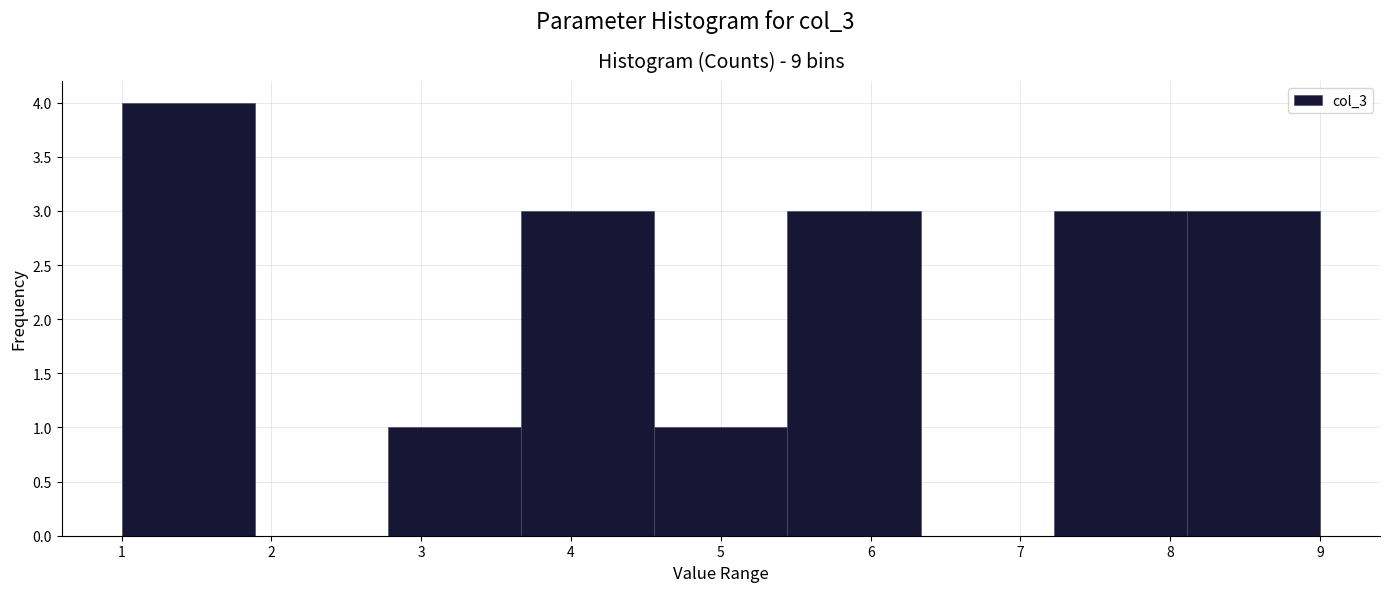

Reading left to right, transcribe this chart: for each bar, give the range it covers on the x-axis and its height. Neither the bar edges nor the heights are printed on the chart, so give them approximately, as read against the axes.

1.0 to 1.9: 4
1.9 to 2.8: 0
2.8 to 3.7: 1
3.7 to 4.6: 3
4.6 to 5.4: 1
5.4 to 6.3: 3
6.3 to 7.2: 0
7.2 to 8.1: 3
8.1 to 9.0: 3